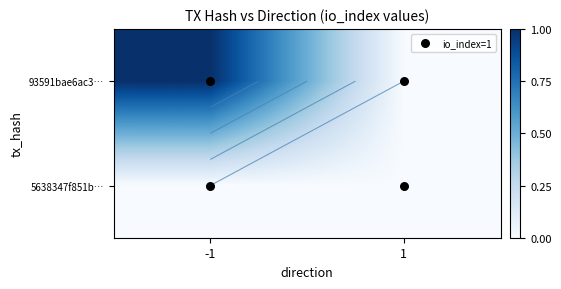

Is it true that 5638347f851b… equals 0 at 1?

True